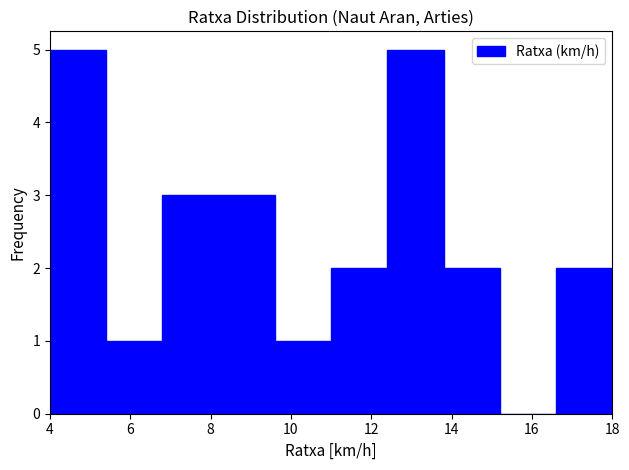

Reading left to right, transcribe this chart: for each bar, give the range it covers on the x-axis and its height. The values are not printed on the chart, so give them approximately, as read against the axis.

4.0 to 5.4: 5
5.4 to 6.8: 1
6.8 to 8.2: 3
8.2 to 9.6: 3
9.6 to 11.0: 1
11.0 to 12.4: 2
12.4 to 13.8: 5
13.8 to 15.2: 2
15.2 to 16.6: 0
16.6 to 18.0: 2